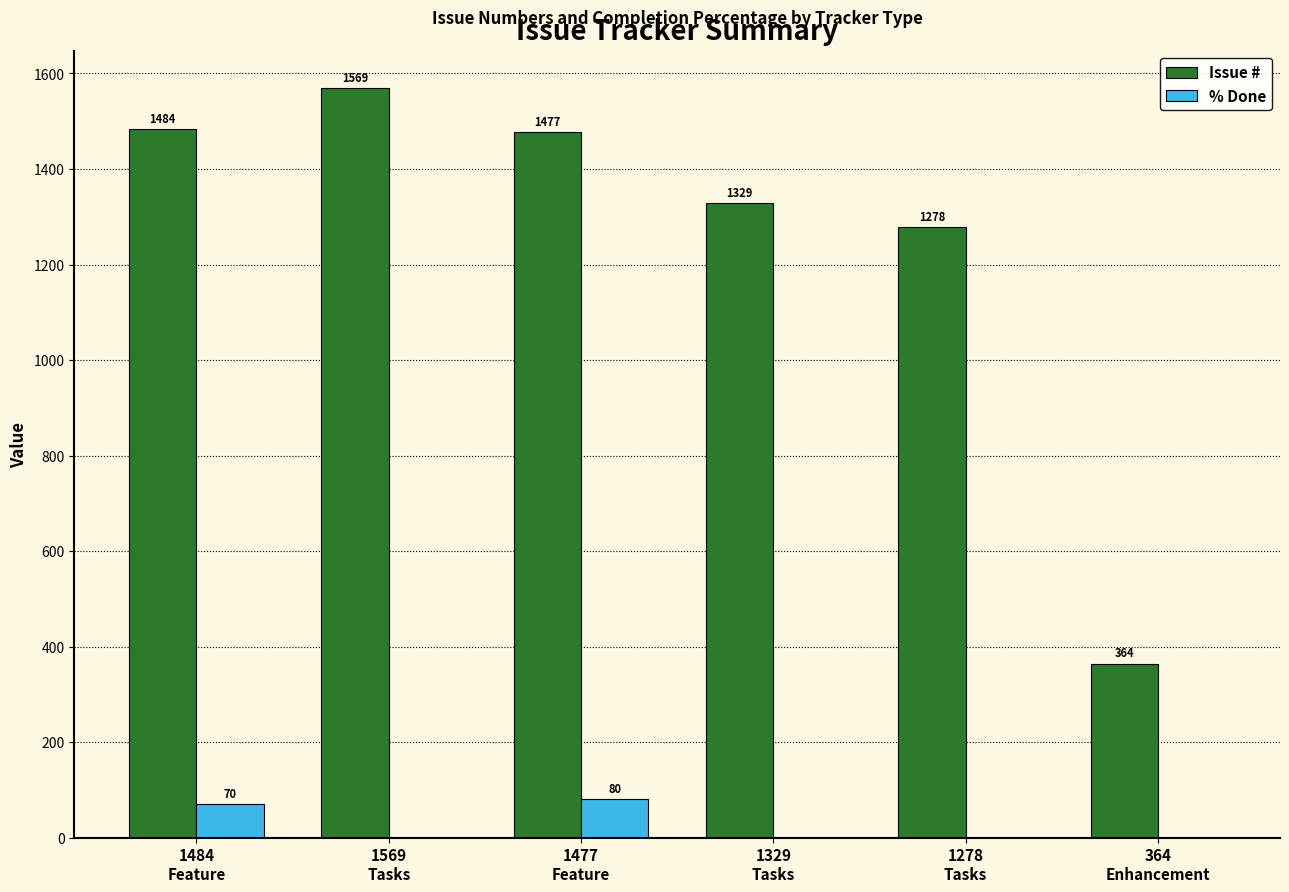

What is the spread (max minus min) of values at 1477
Feature?

1397